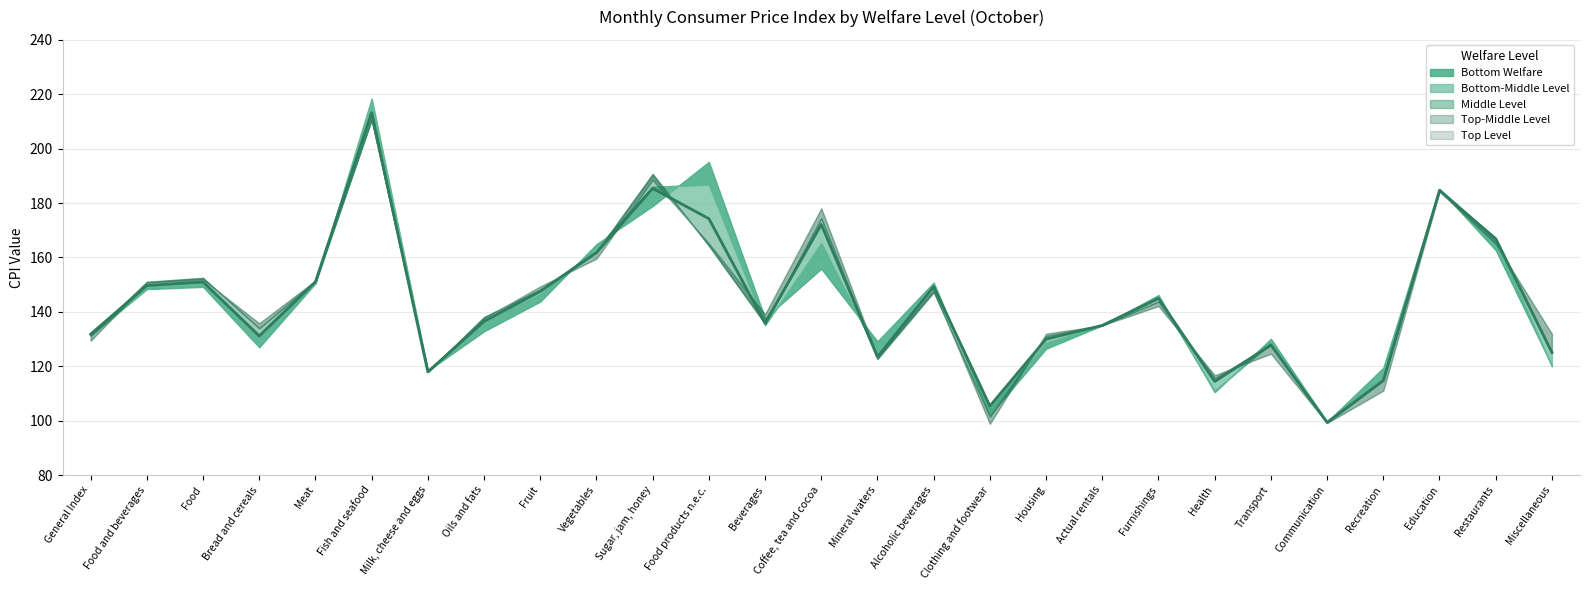

Is it true that Bottom-Middle Level equals 218.4 at Fish and seafood?

True